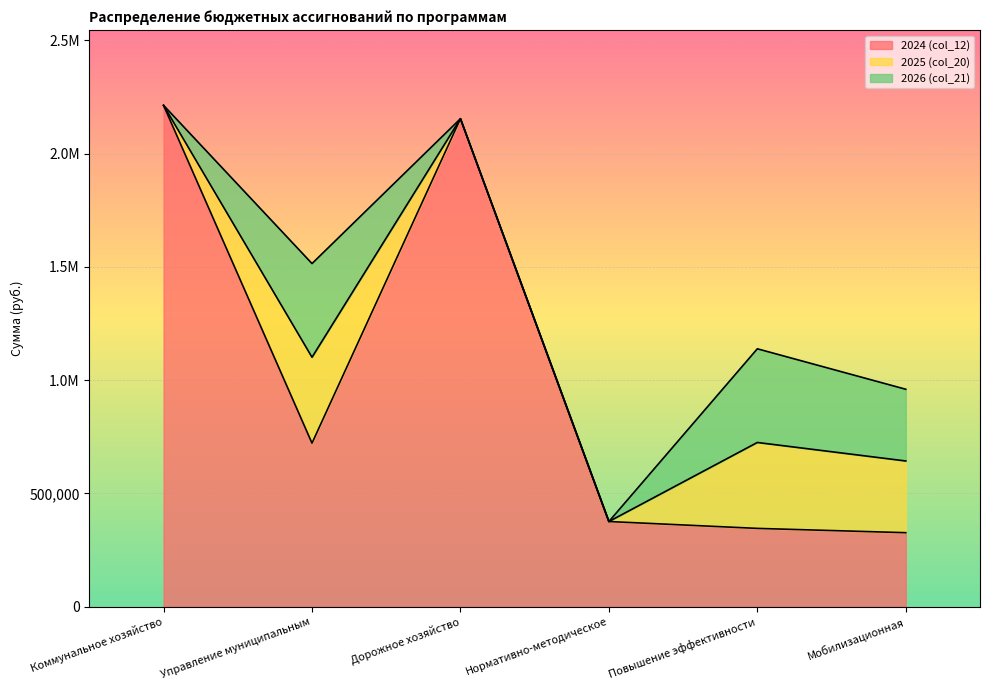

What is the highest value of the 2025 (col_20) series?

379300.0